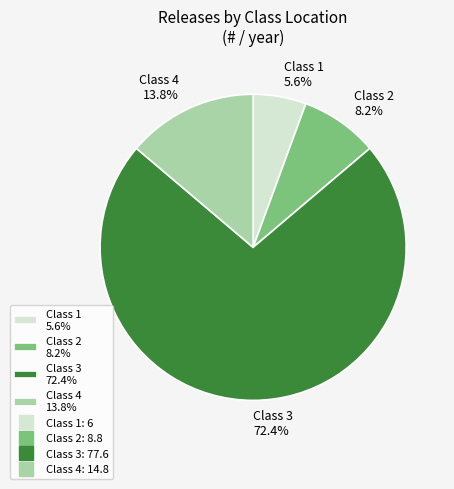

To the nearest percent, what percentage of the pie is Class 1?

6%